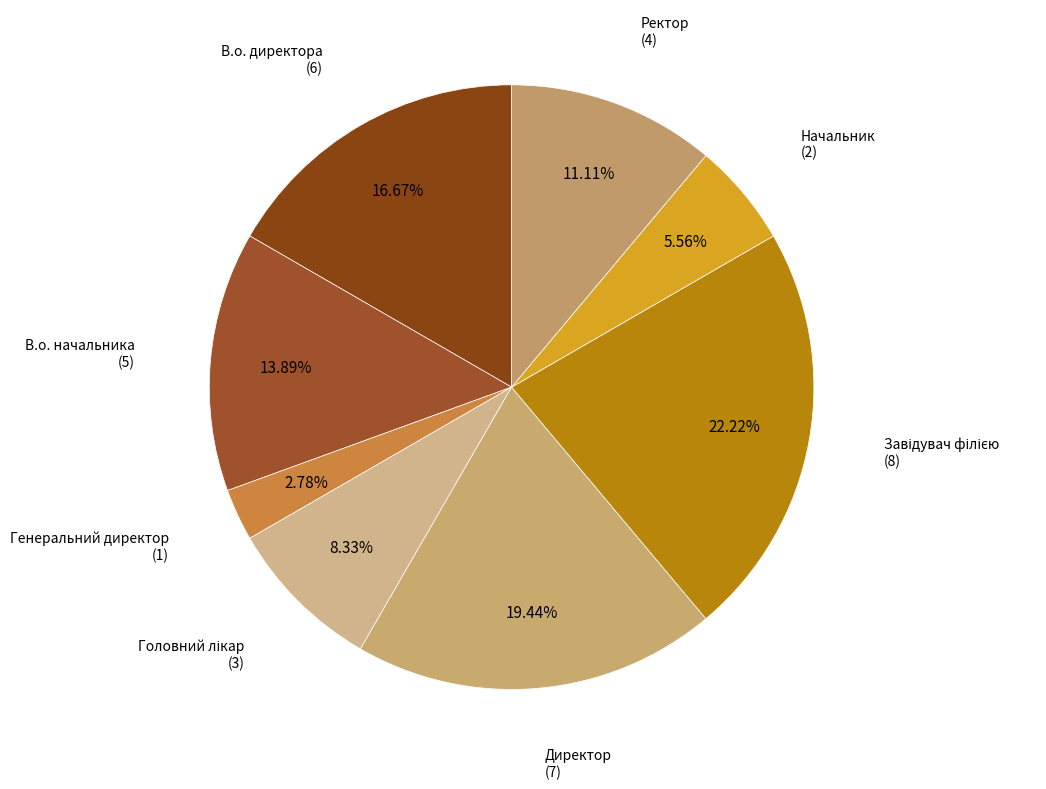

Is there a majority slice in this chart?

No